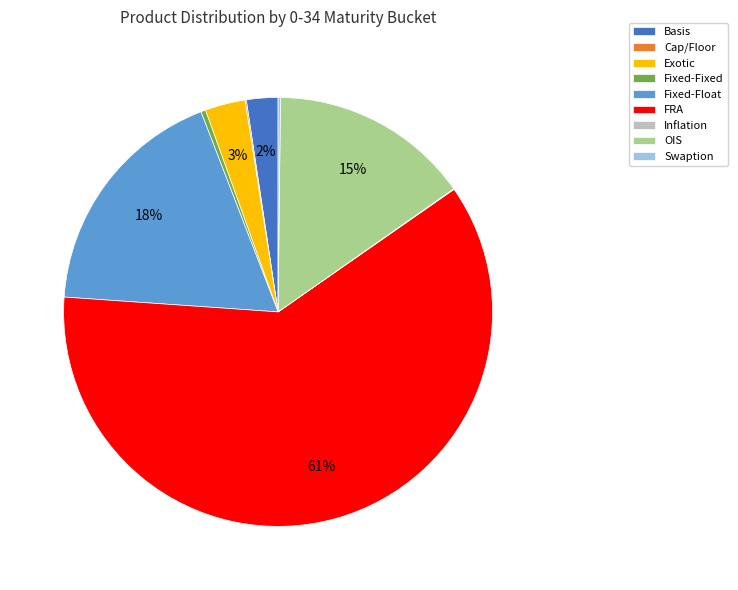

True or false: Fixed-Fixed accounts for 0% of the total.

True